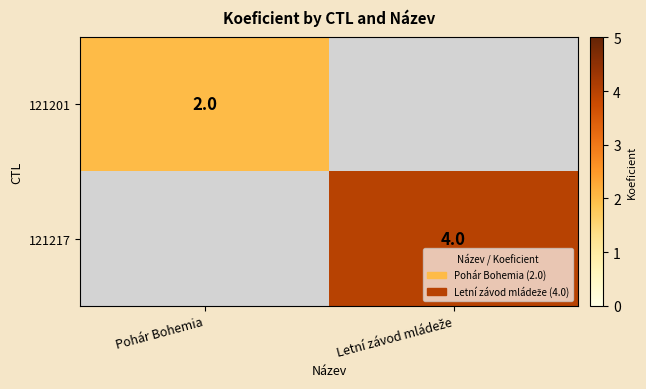

How many data points does each series have?

2